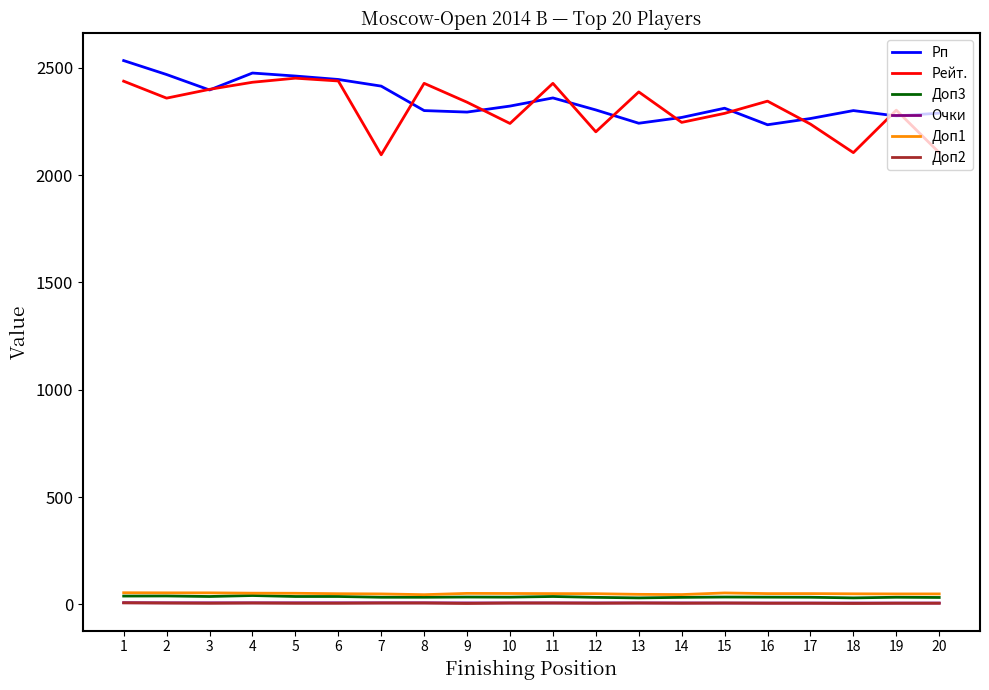

Which series changed the most between 12 and 20?

Рейт.